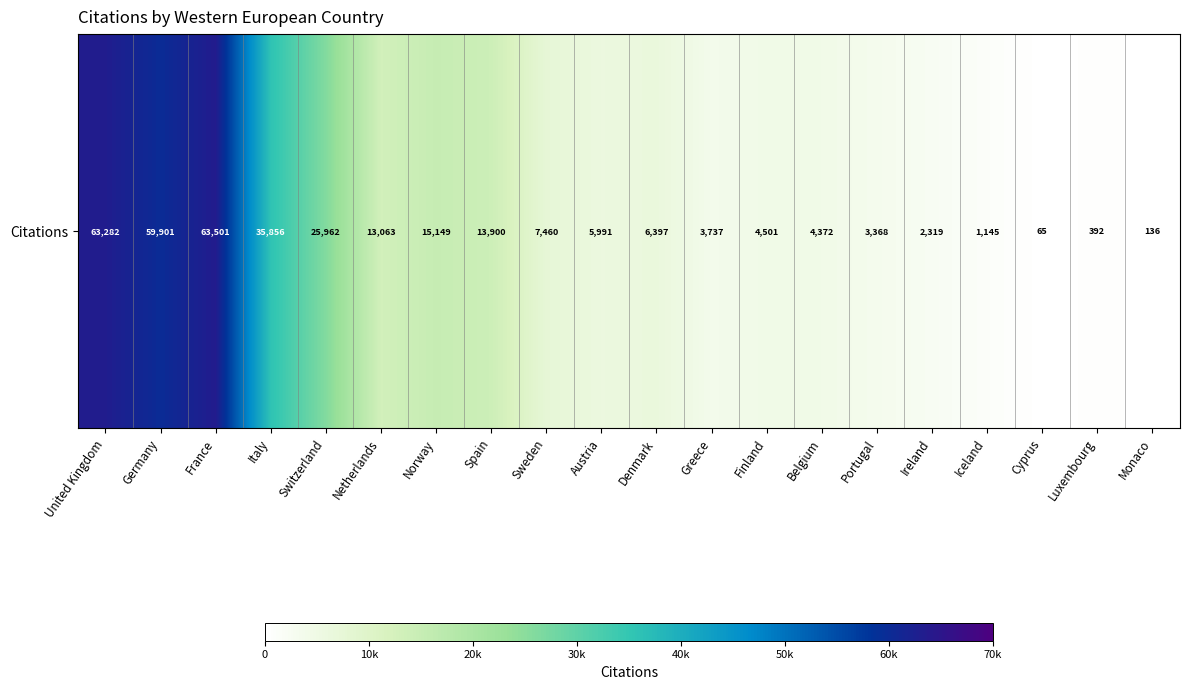

What is the smallest value displayed?

65